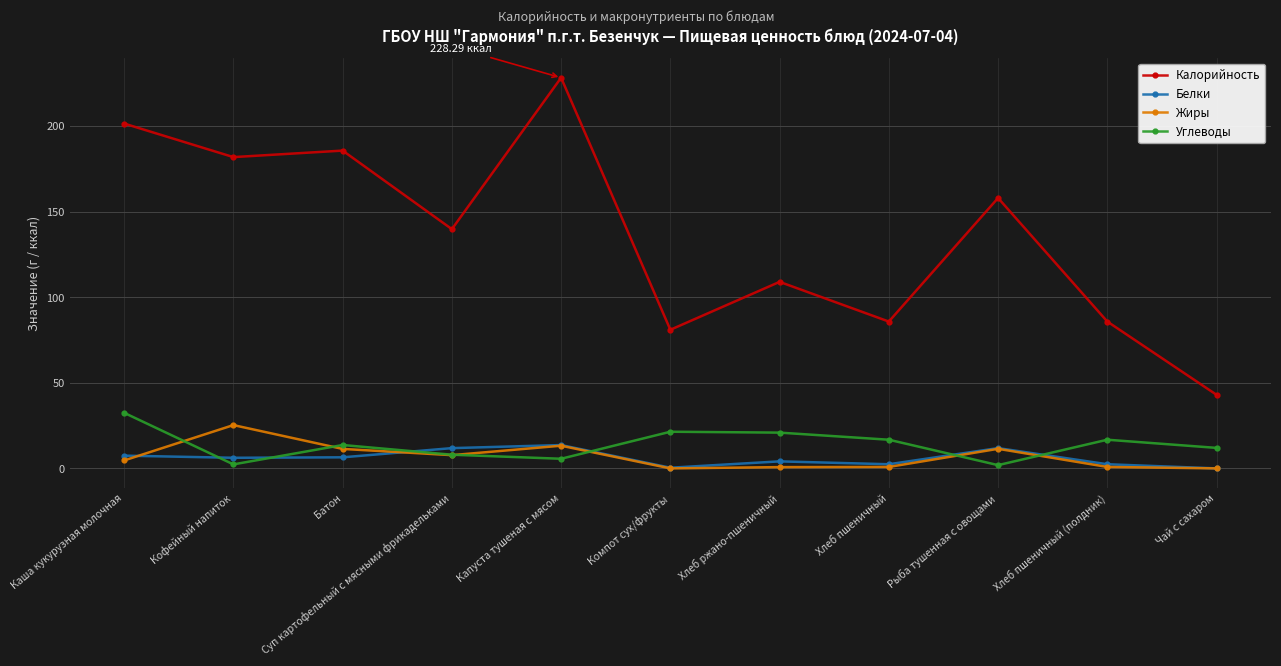

Is it true that Калорийность equals 49.2 at Хлеб пшеничный?

False